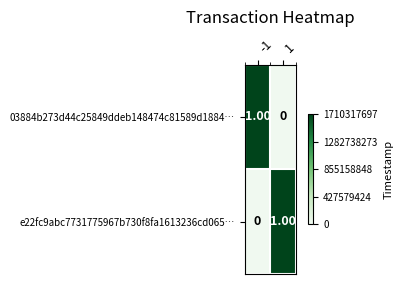

Is the value of e22fc9abc7731775967b730f8fa1613236cd065… at -1 greater than the value of 03884b273d44c25849ddeb148474c81589d1884… at -1?

No